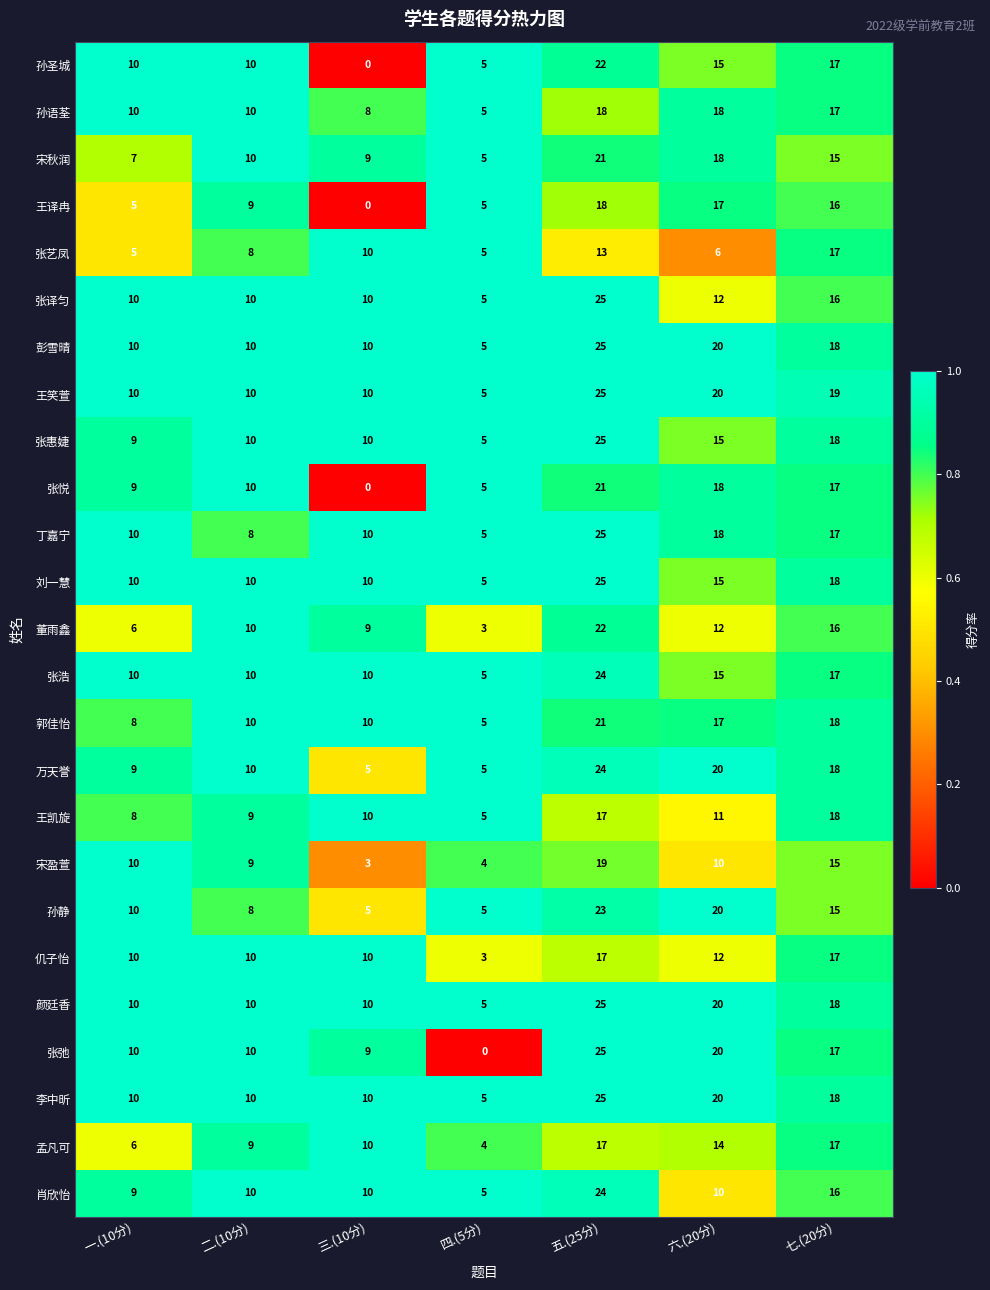

The 张艺凤 series shows 27 at 七.(20分). True or false?

False